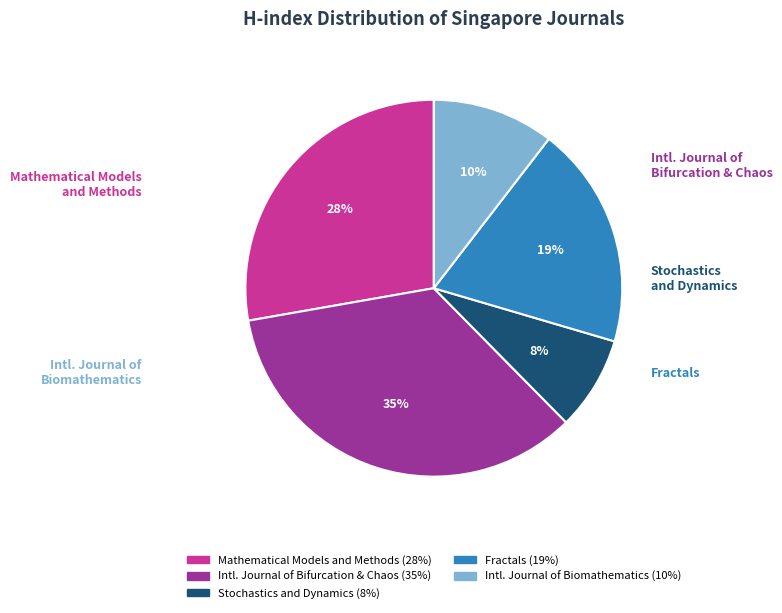

To the nearest percent, what is the average slice percentage?

20%